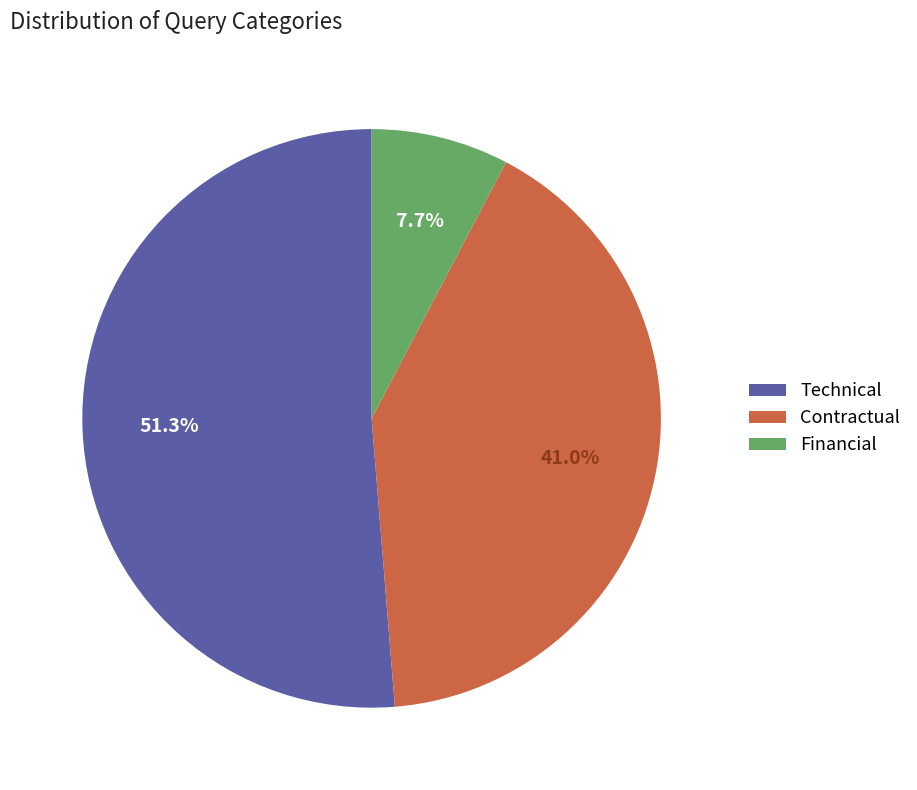

Rank the categories by value from highest to lowest.

Technical, Contractual, Financial